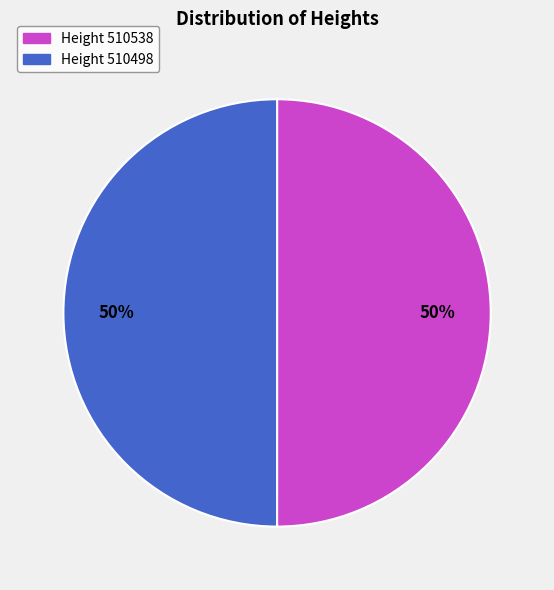

What is the ratio of the value at Height 510538 to the value at Height 510498?

1.0